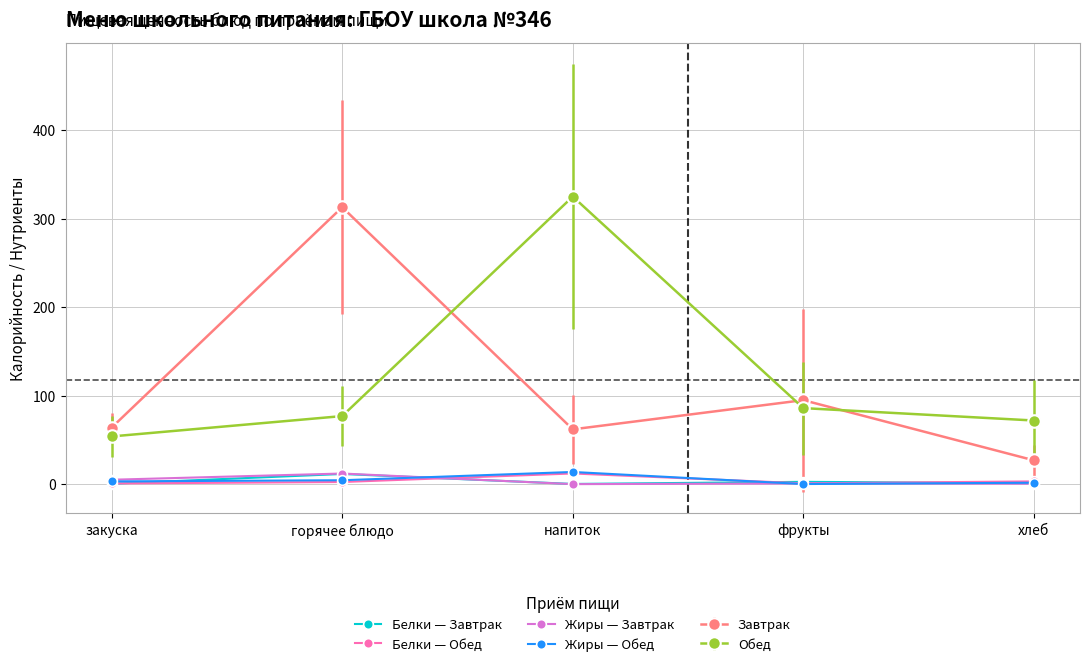

The Белки — Обед series shows 1.0 at фрукты. True or false?

True